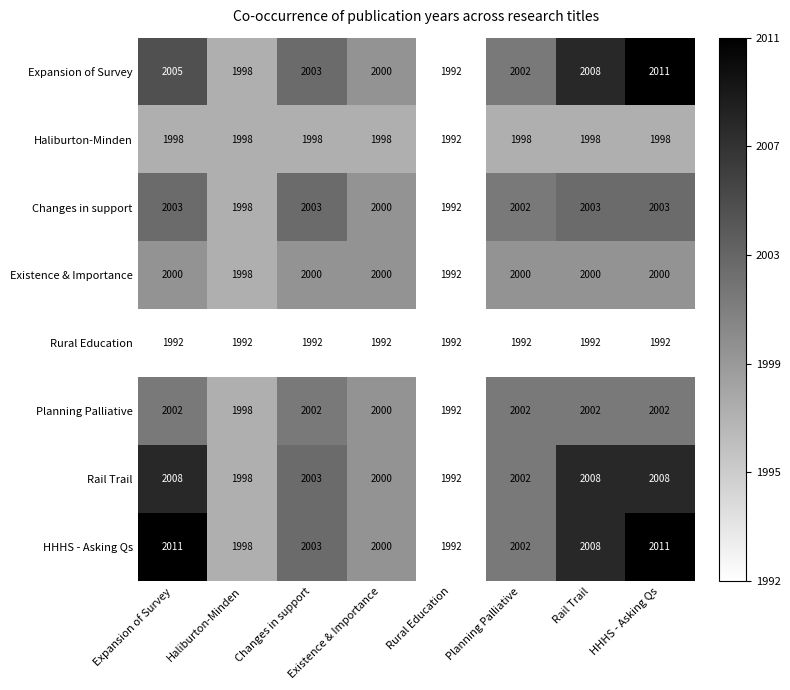

What is the total value across all series at Haliburton-Minden?

15978